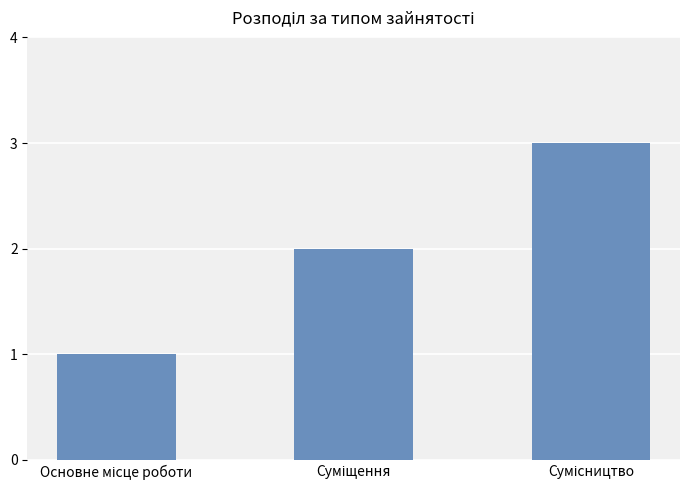

What is the sum of all values?

6